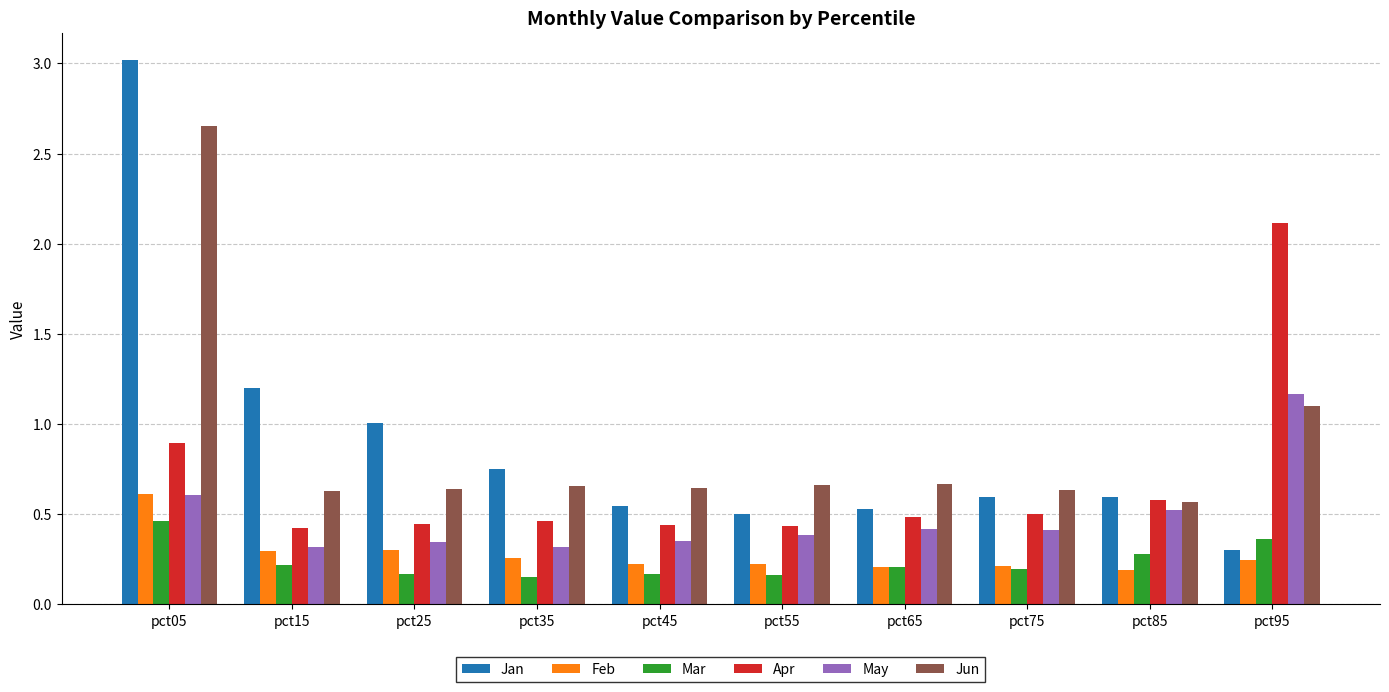

What are all the series names shown in the legend?

Jan, Feb, Mar, Apr, May, Jun